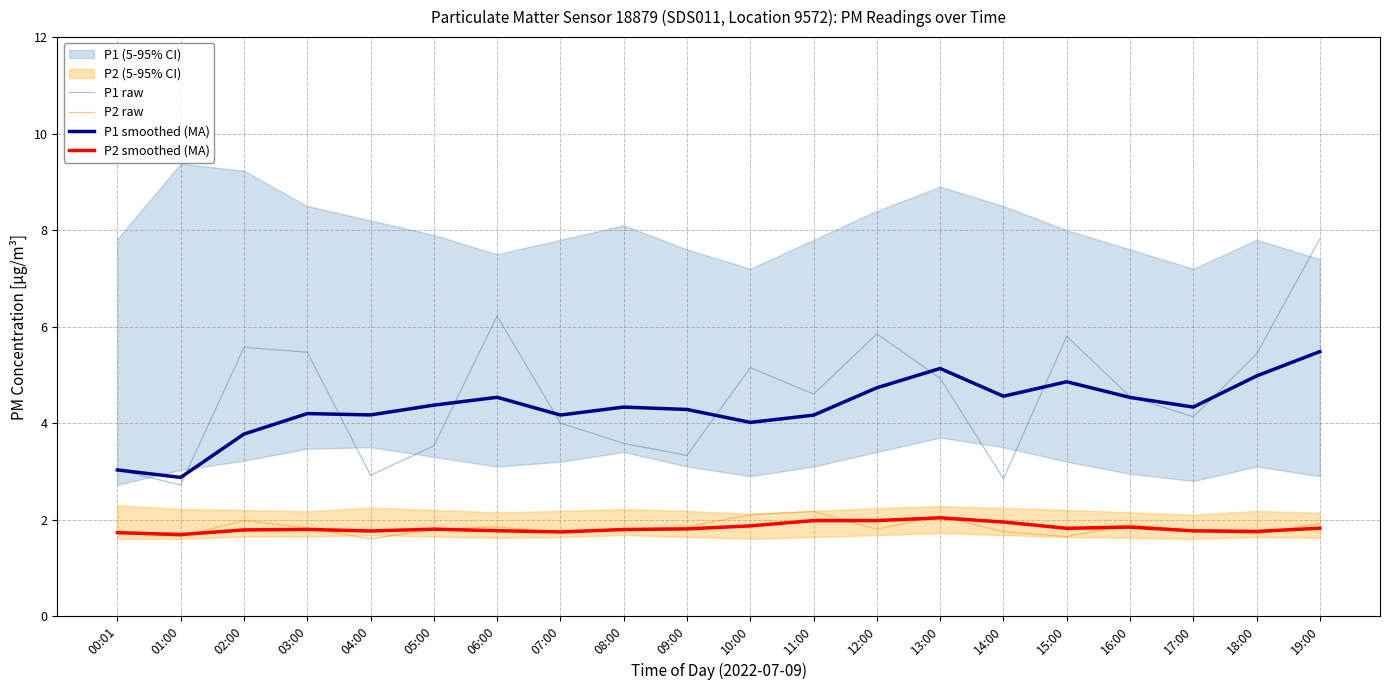

What is the label of the 20th point from the left?

19:00